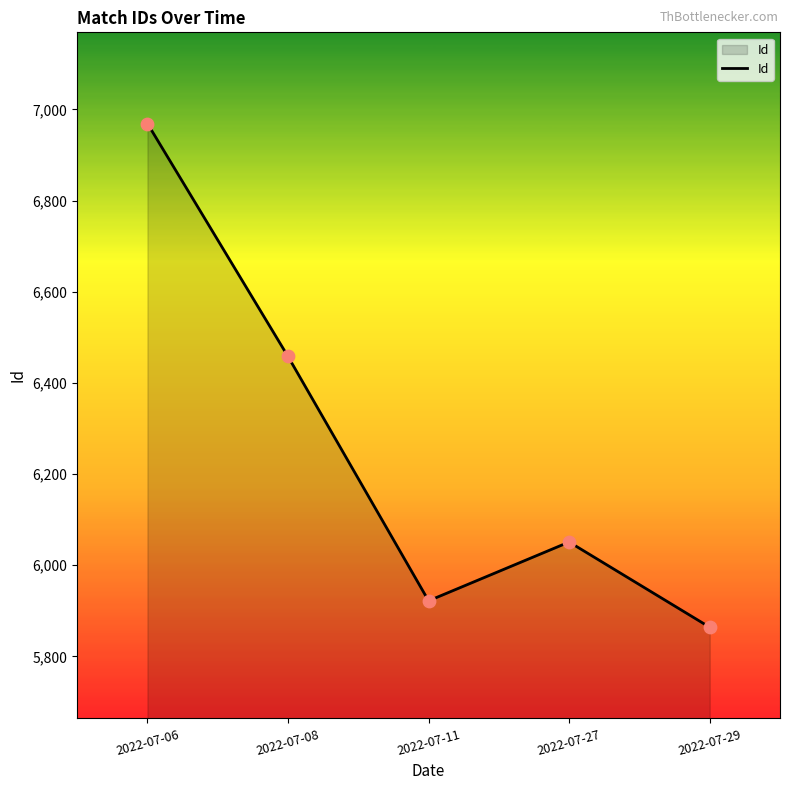

What is the change in value from 2022-07-08 to 2022-07-27?

-407